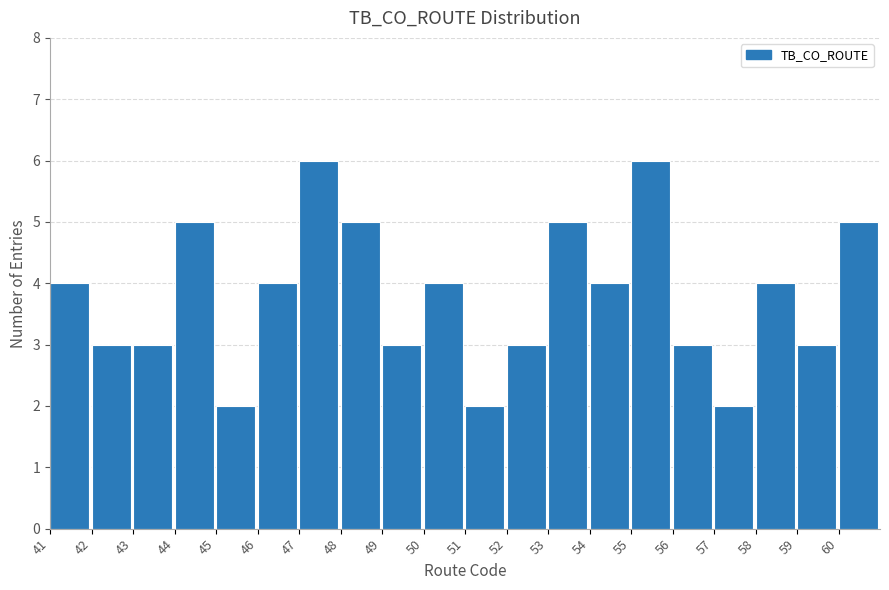

Reading right to left, what are all the values shown in this chart?

5	3	4	2	3	6	4	5	3	2	4	3	5	6	4	2	5	3	3	4